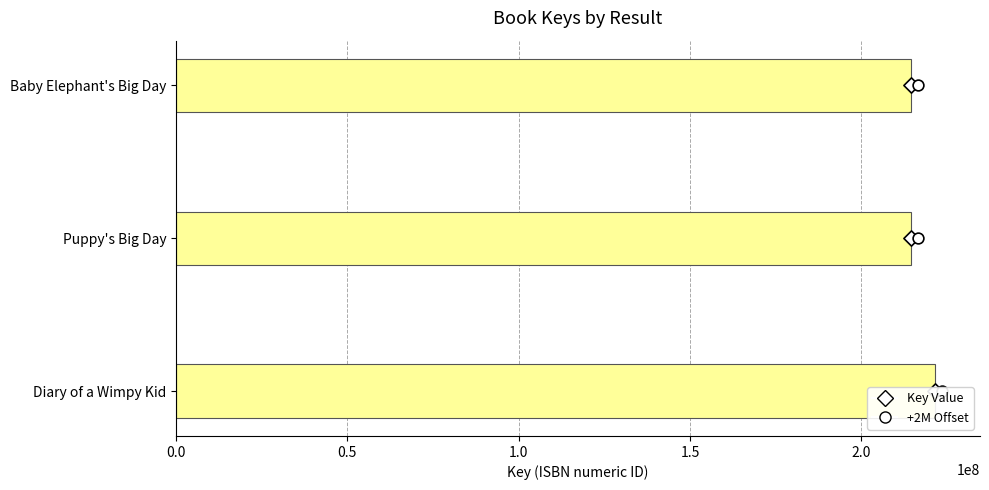

Approximately how many times larger is the value at Puppy's Big Day compared to Baby Elephant's Big Day?

1.0